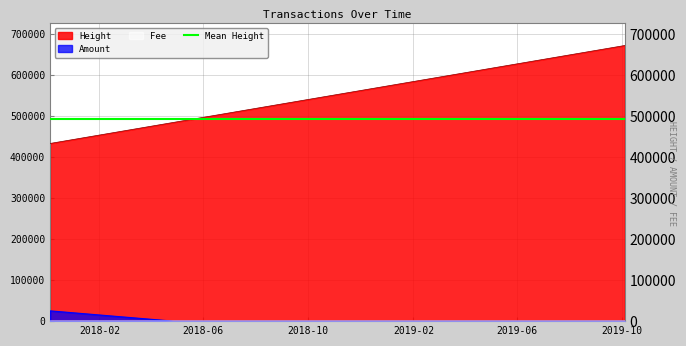

At which category does Amount reach its first local peak?

2017-12-05 21:38:34